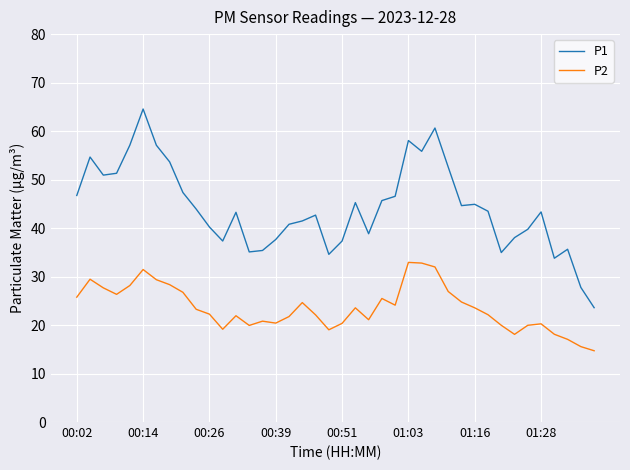

What is the smallest value displayed?

14.7